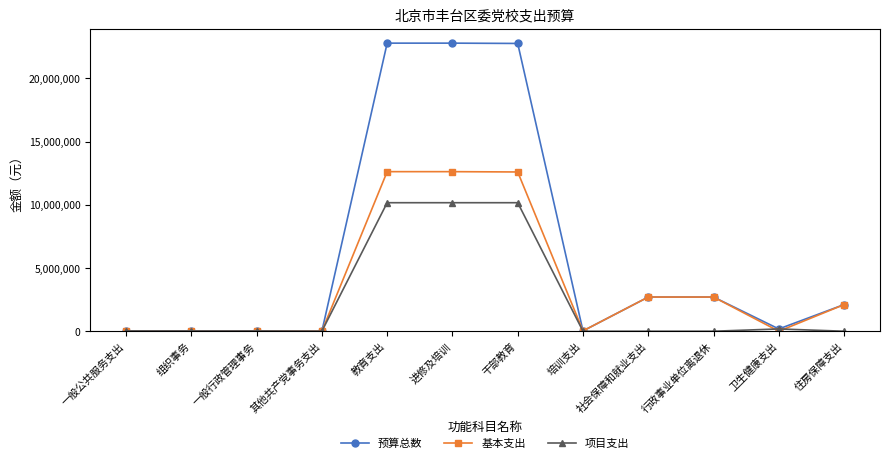

List the series in order of their overall mean, highest first.

预算总数, 基本支出, 项目支出